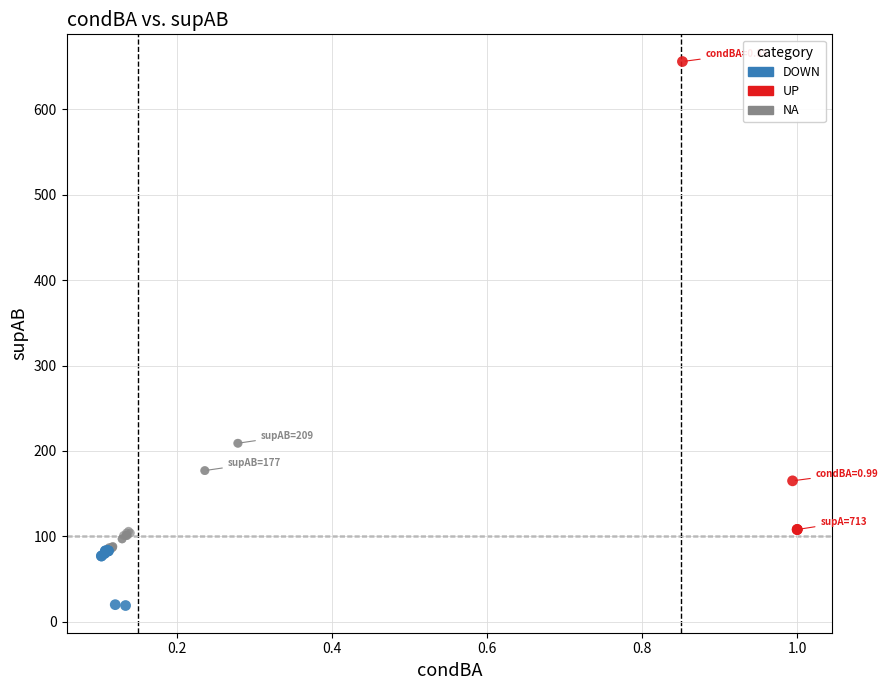

Which series reaches the minimum Y coordinate?

DOWN